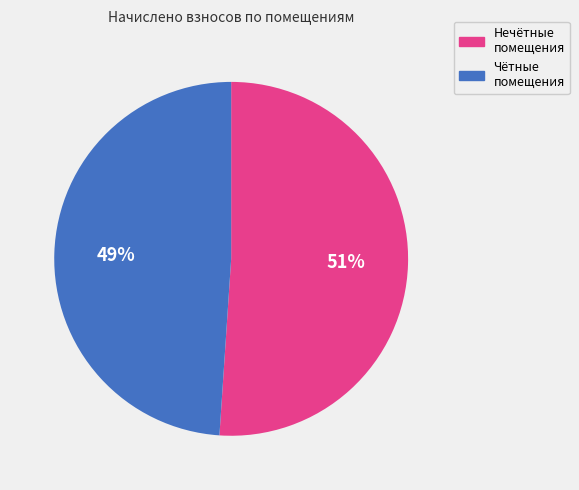

Does any single category account for the majority?

Yes